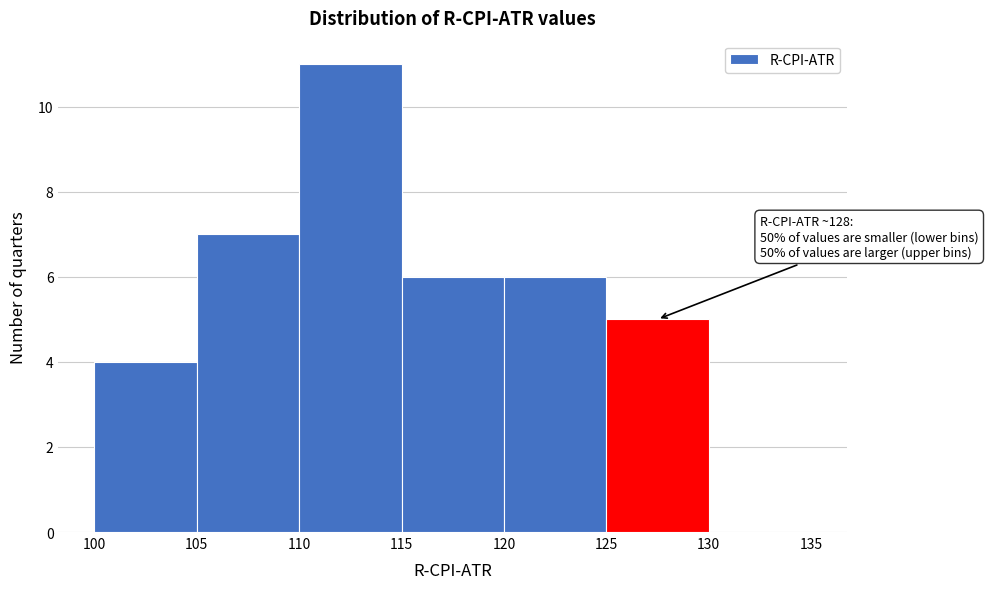

Which range on the x-axis has the tallest bar?

110 to 115